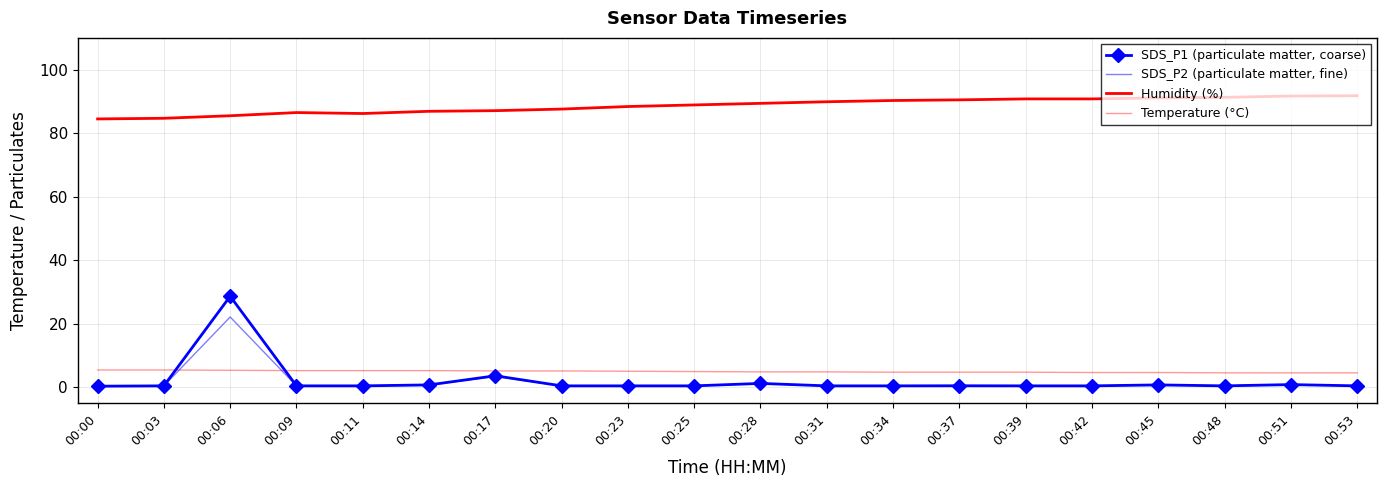

Is the value of Temperature (°C) at 00:37 greater than the value of SDS_P2 (particulate matter, fine) at 00:53?

Yes